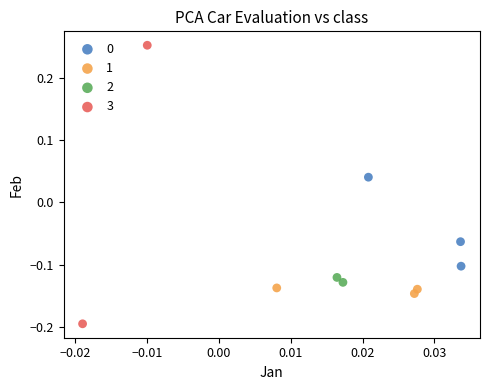

Which series reaches the minimum Y coordinate?

3